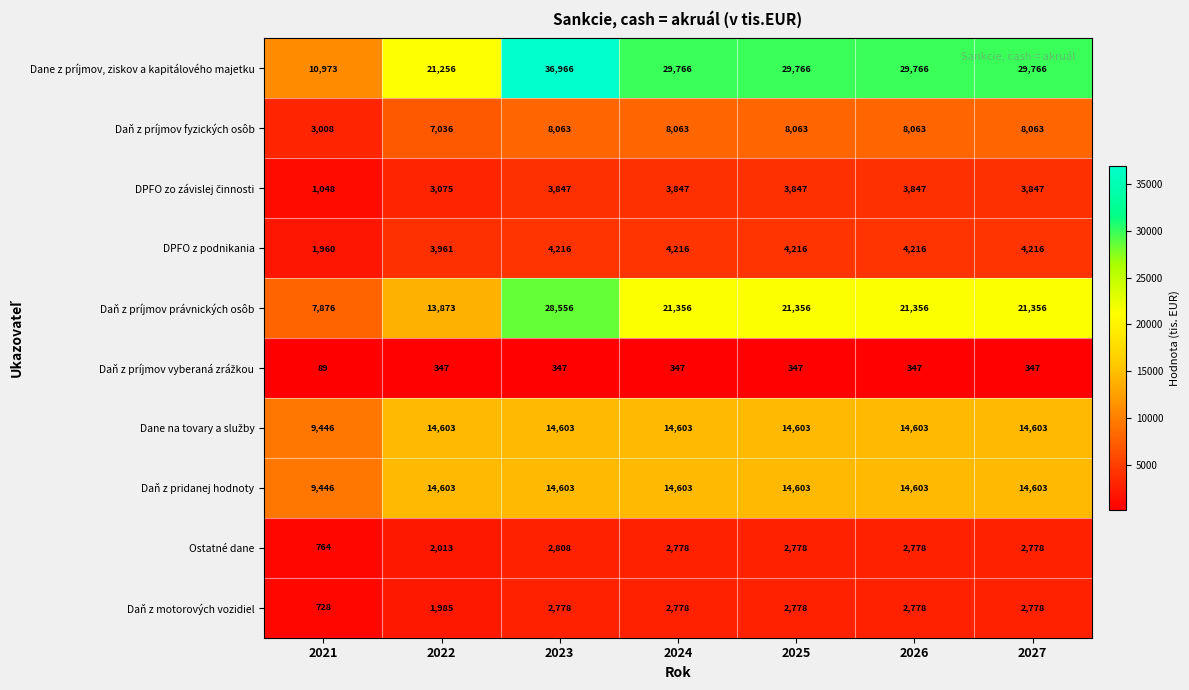

What is the total value across all series at 2021?

45338